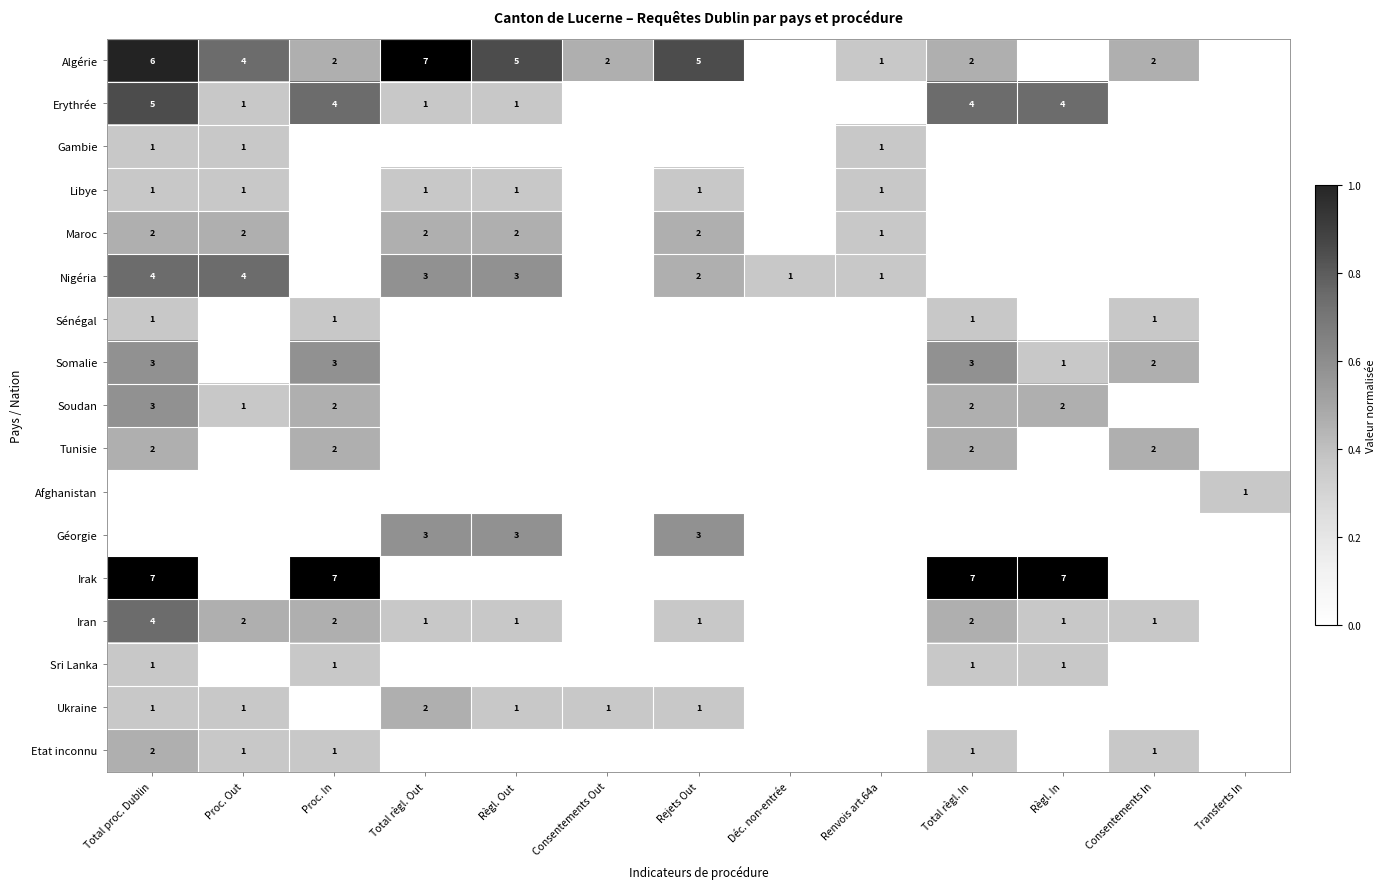

Between Total règl. Out and Rejets Out, which series saw the biggest shift?

Algérie